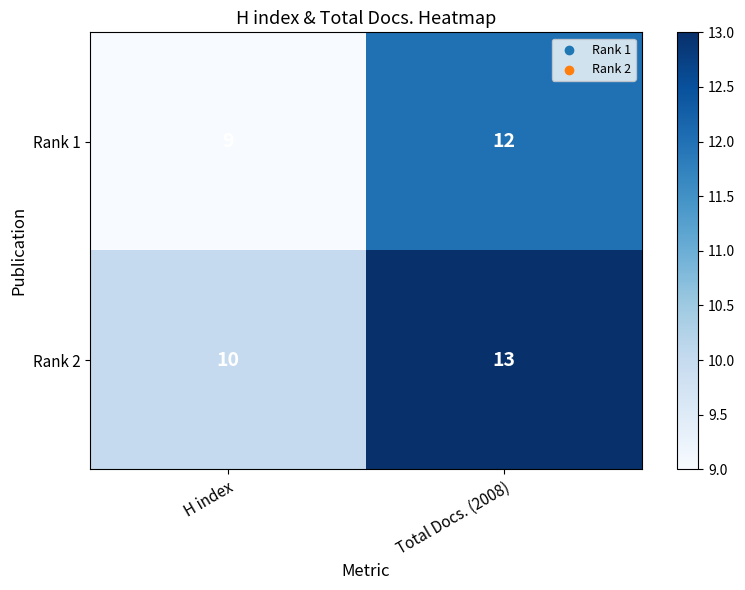

What is the greatest value displayed?

13